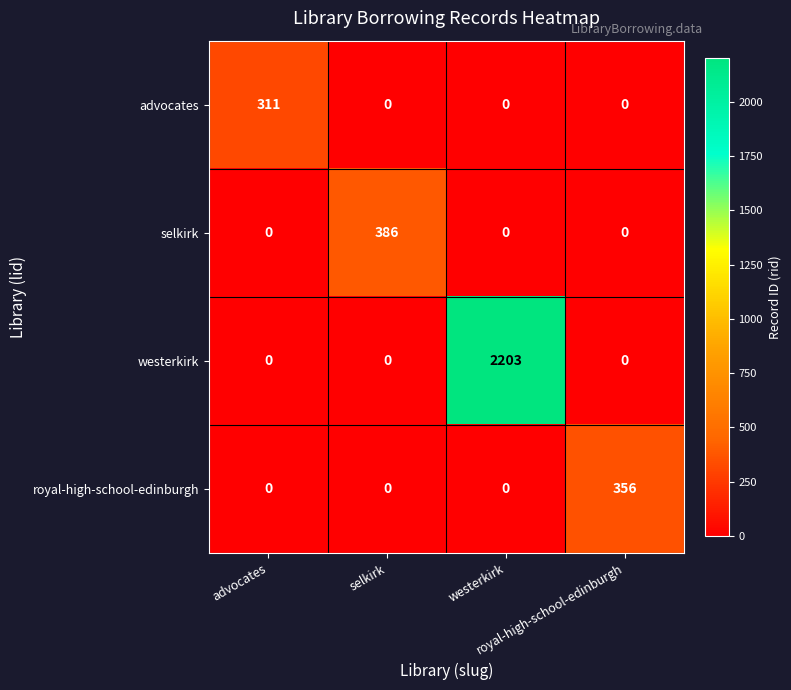

Reading left to right, extract all data points from this chart.

advocates: advocates=311	selkirk=0	westerkirk=0	royal-high-school-edinburgh=0
selkirk: advocates=0	selkirk=386	westerkirk=0	royal-high-school-edinburgh=0
westerkirk: advocates=0	selkirk=0	westerkirk=2203	royal-high-school-edinburgh=0
royal-high-school-edinburgh: advocates=0	selkirk=0	westerkirk=0	royal-high-school-edinburgh=356